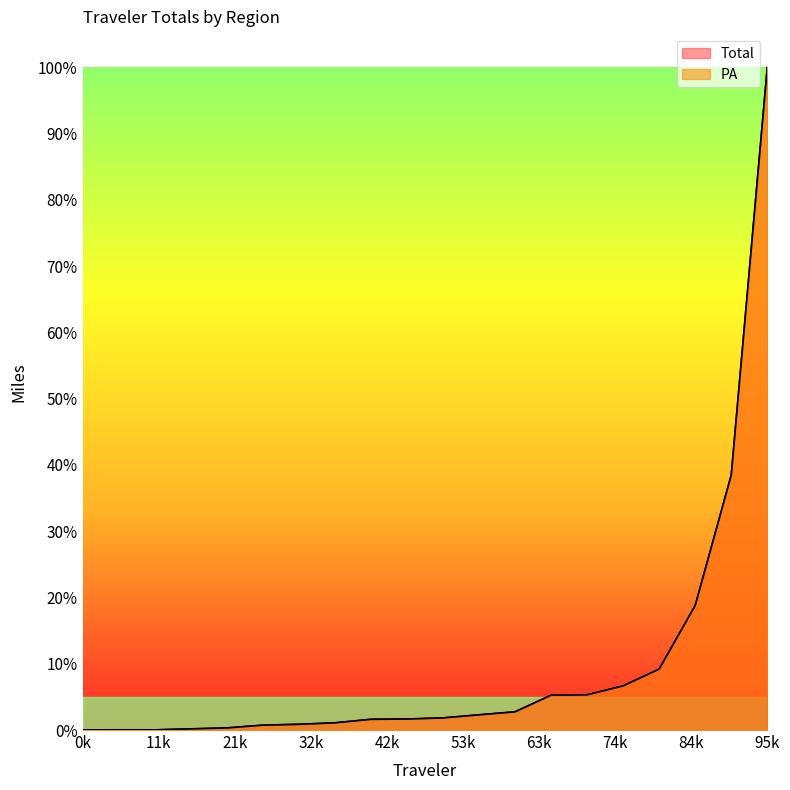

Does the chart display data point markers on the line(s)?

No